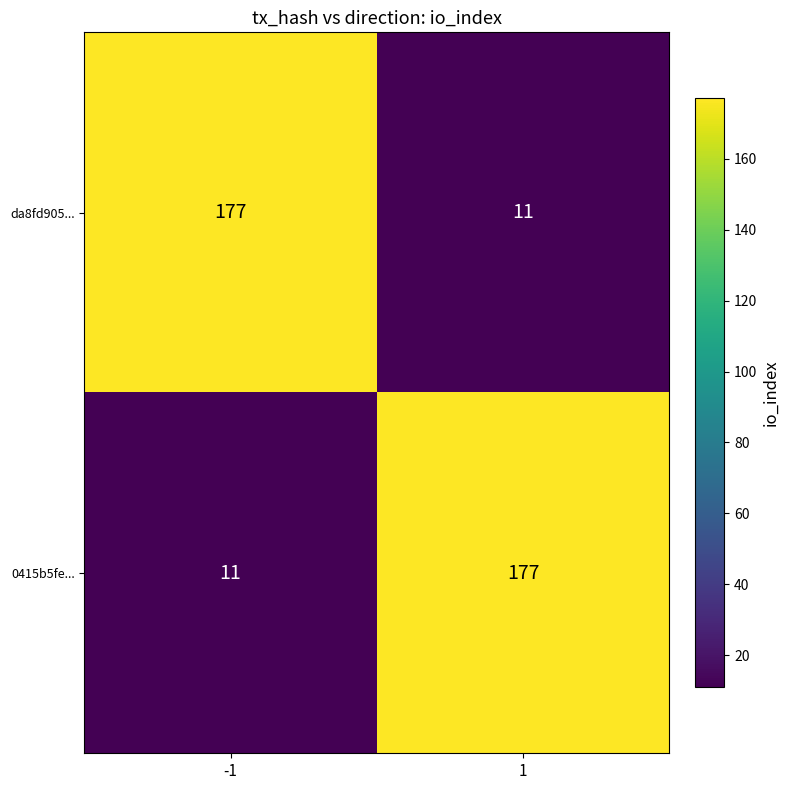

Reading right to left, extract all data points from this chart.

da8fd905...: 1=11	-1=177
0415b5fe...: 1=177	-1=11